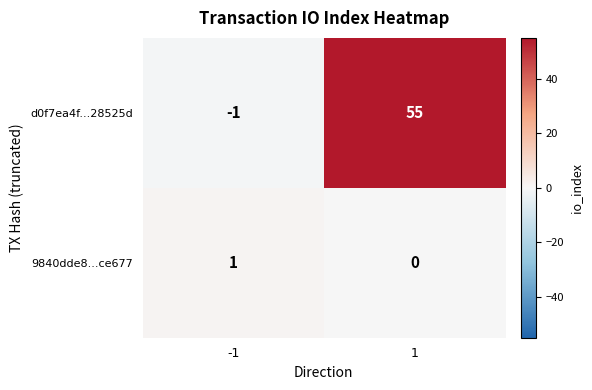

Rank the series at 1 from lowest to highest value.

9840dde8...ce677, d0f7ea4f...28525d